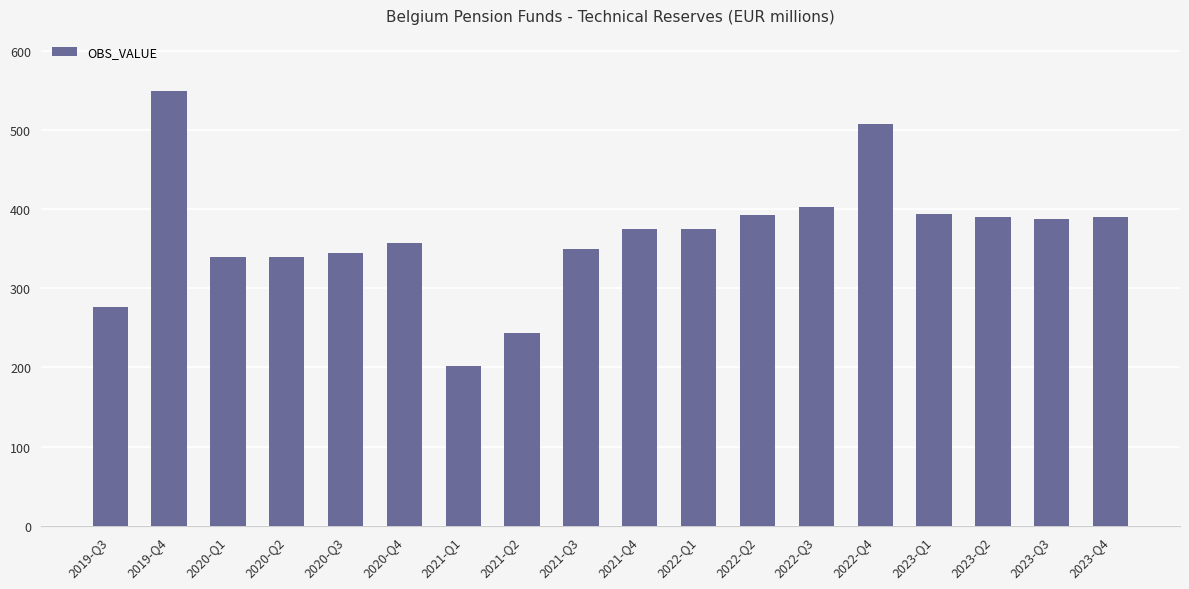

At which category does the chart reach its peak across all series?

2019-Q4